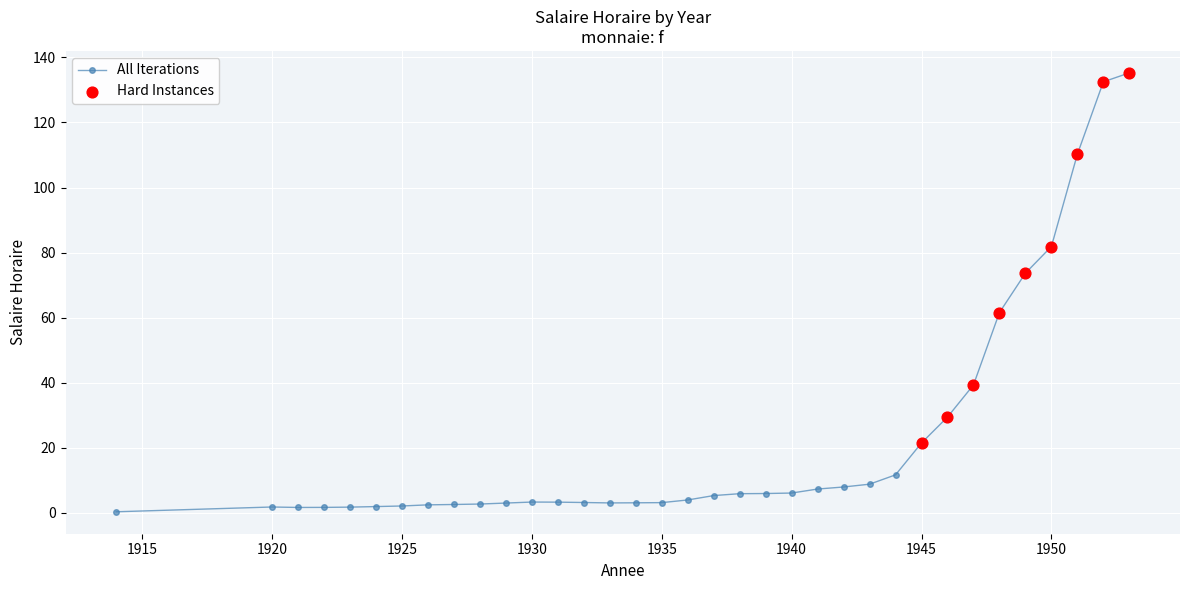

What is the sum of all values?

789.7